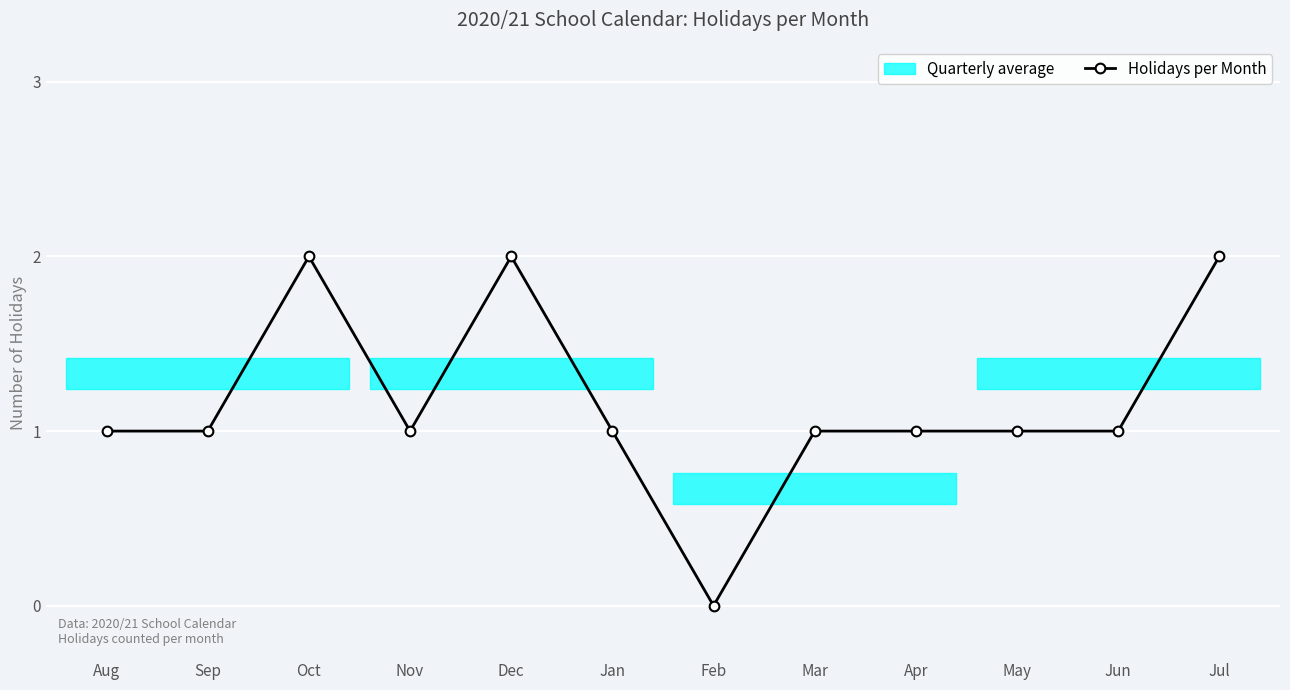

List the labels in order of value, largest first.

Oct, Dec, Jul, Aug, Sep, Nov, Jan, Mar, Apr, May, Jun, Feb